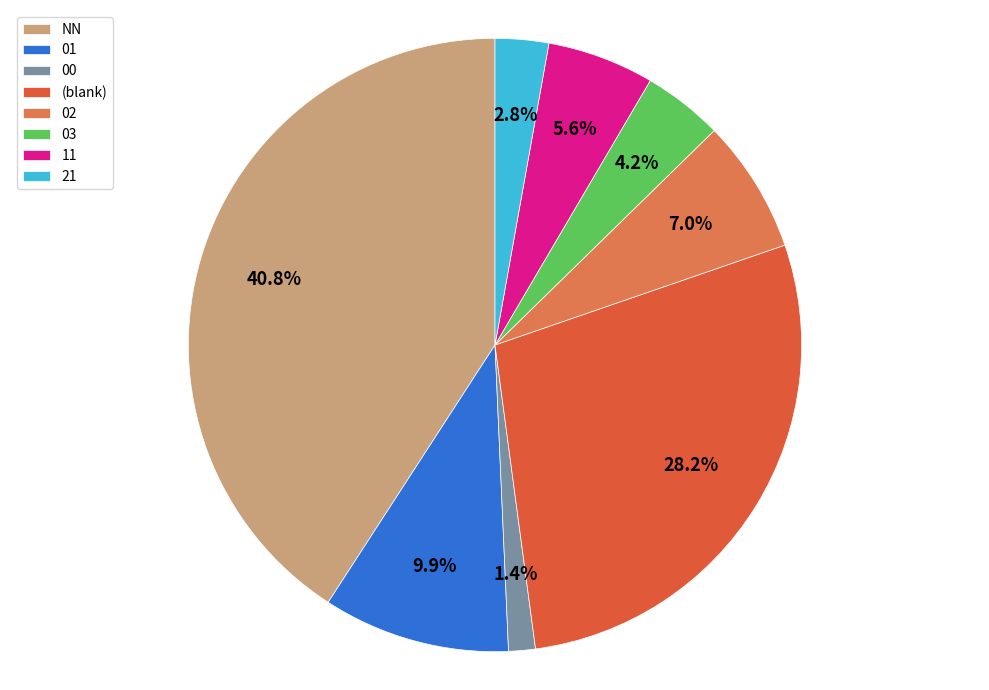

How many slices are in this pie chart?

8